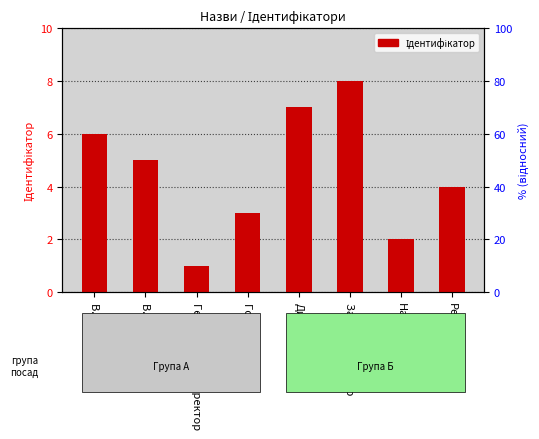

List the labels in order of value, smallest first.

Генеральний директор, Начальник, Головний лікар, Ректор, В.о. начальника, В.о. директора, Директор, Завідувач філією